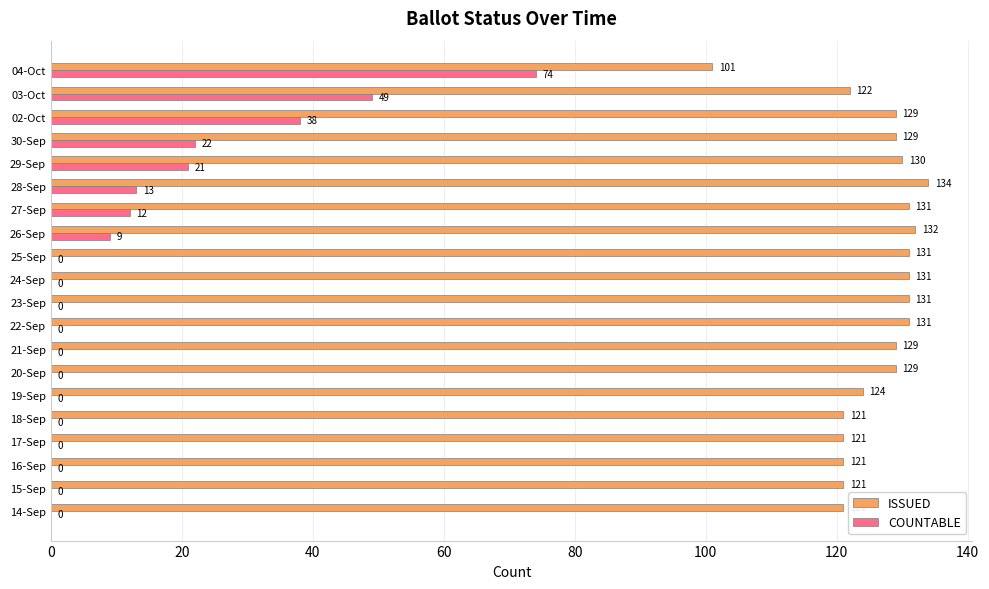

At which category does the chart reach its peak across all series?

28-Sep